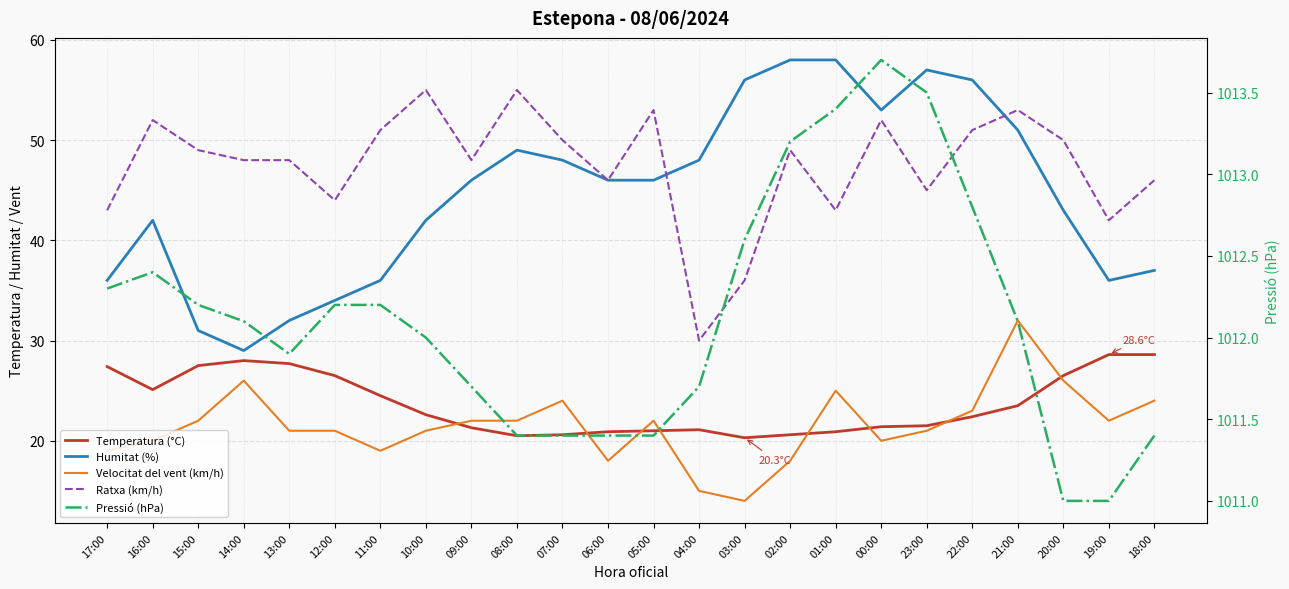

At which label is Temperatura (°C) closest to 24?

11:00